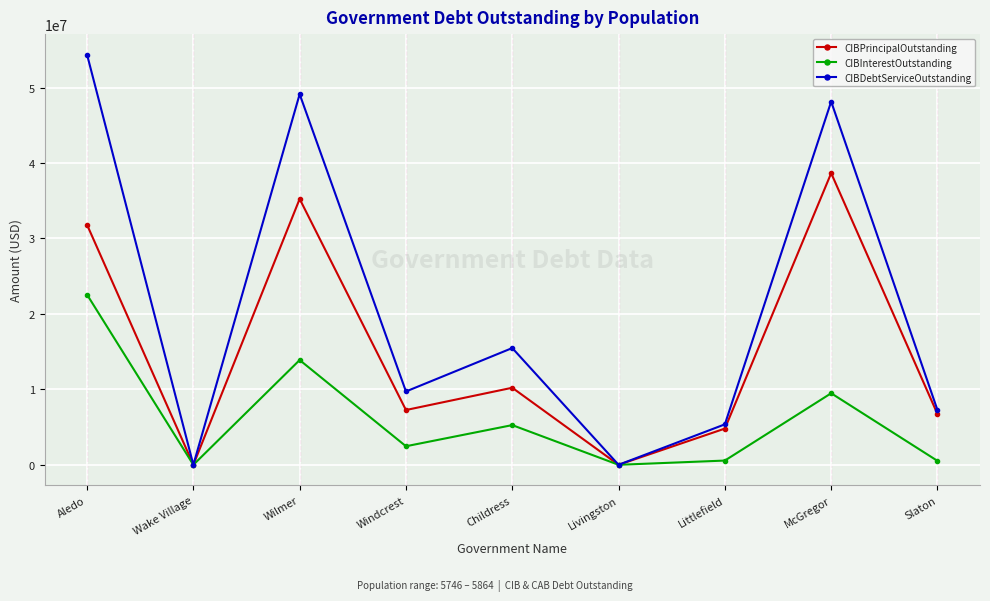

How many values in the CIBInterestOutstanding series are below 2458875?

4